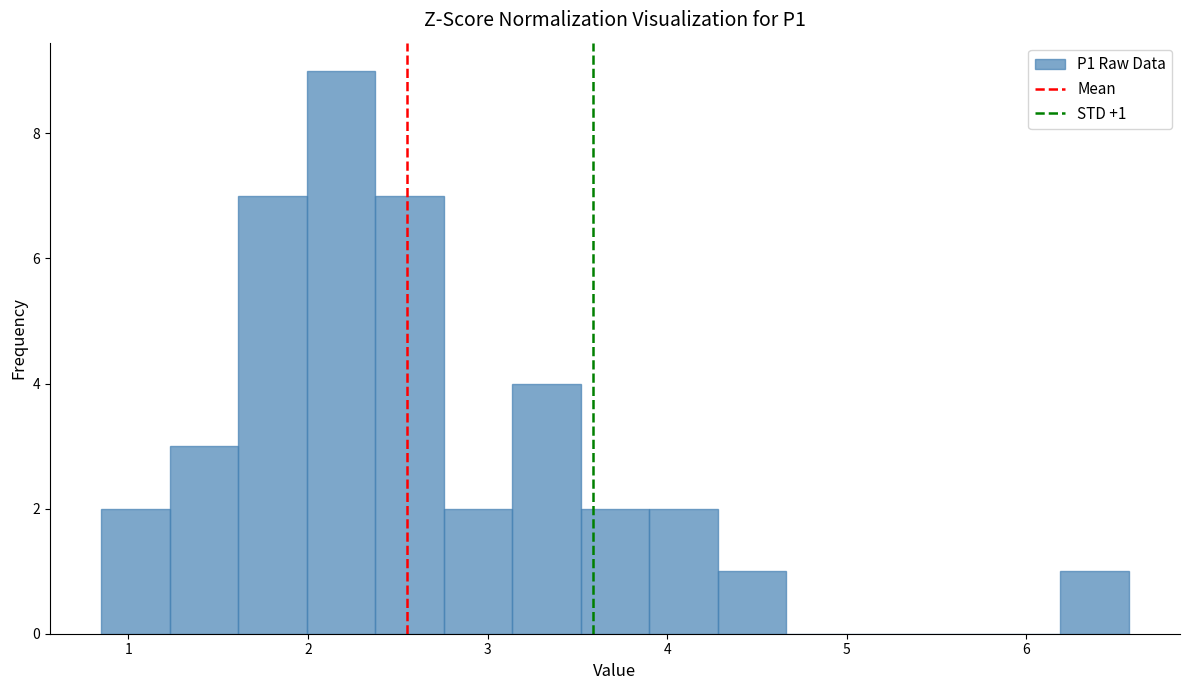

Around what value on the x-axis is the tallest bar? Give the approximate position of its centre, as read against the axis.

2.2